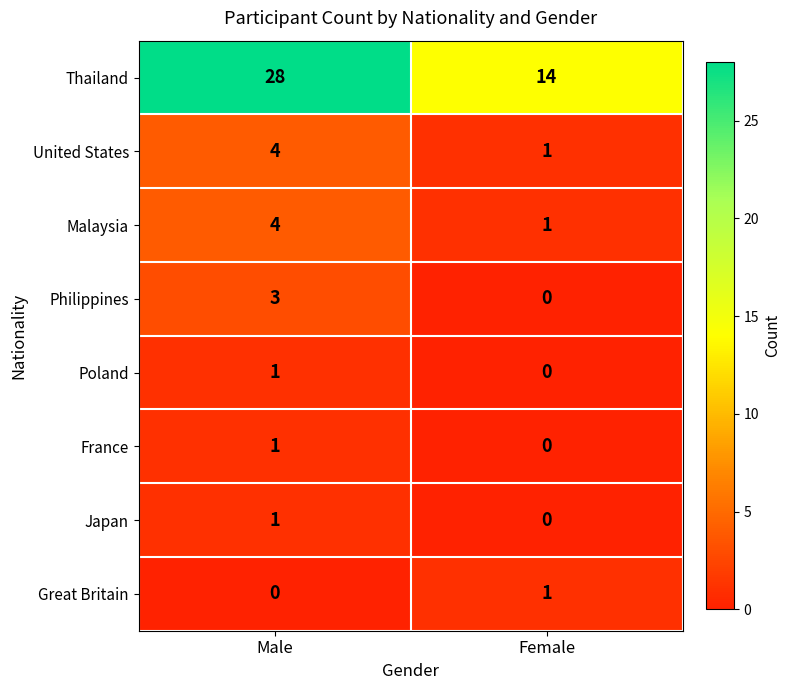

Rank the categories by Japan value from highest to lowest.

Male, Female